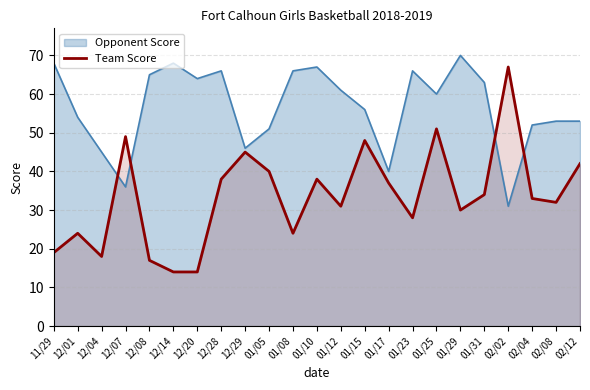

How many lines are shown in the chart?

2